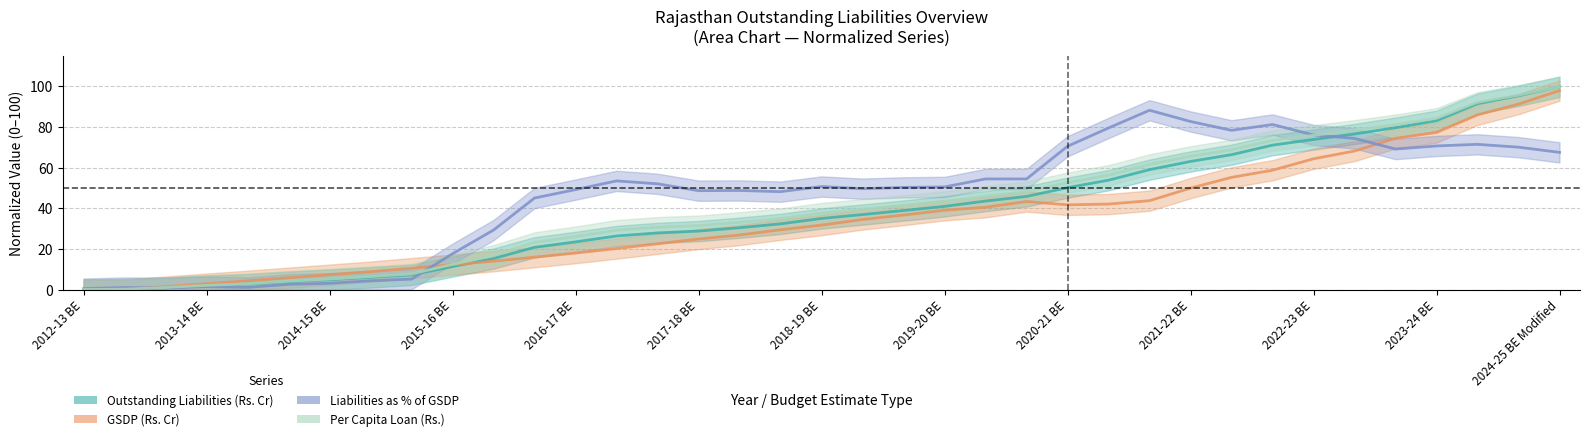

Does the chart have visible grid lines?

Yes